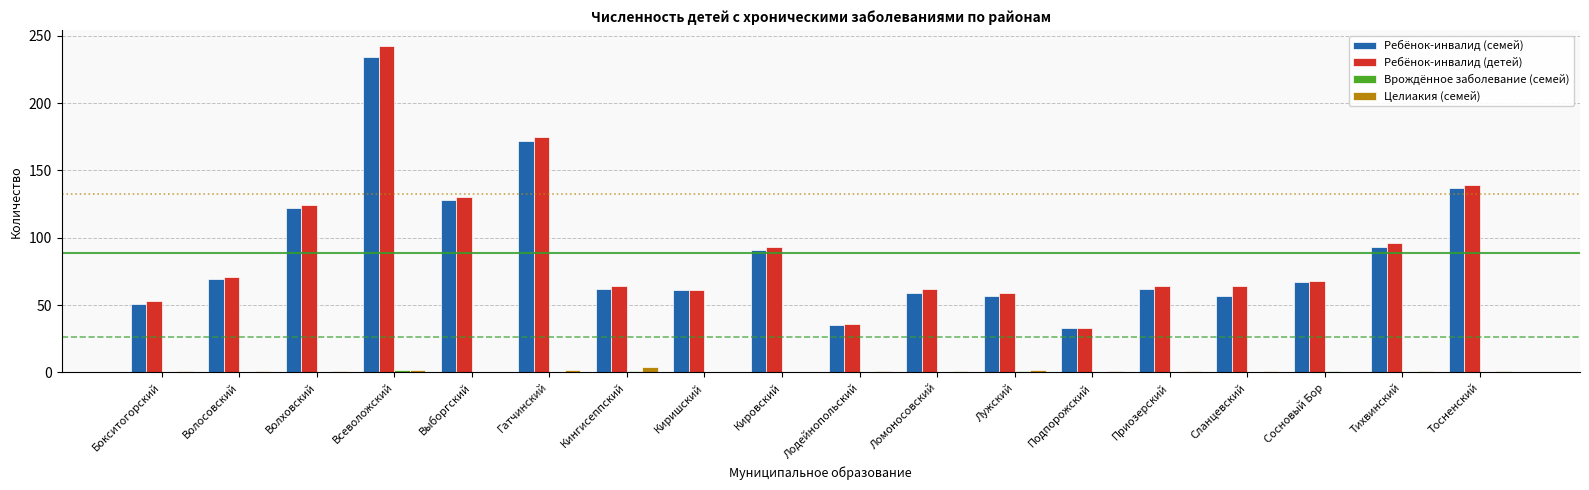

At which label does Ребёнок-инвалид (детей) first exceed 68?

Волосовский